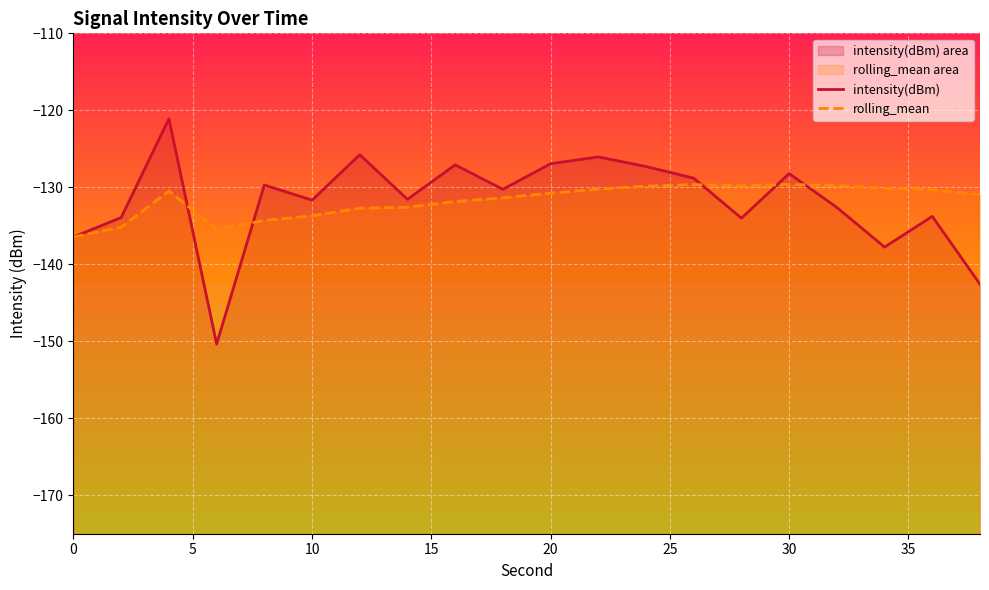

True or false: intensity(dBm) has a value of -219.0 at 10.

False